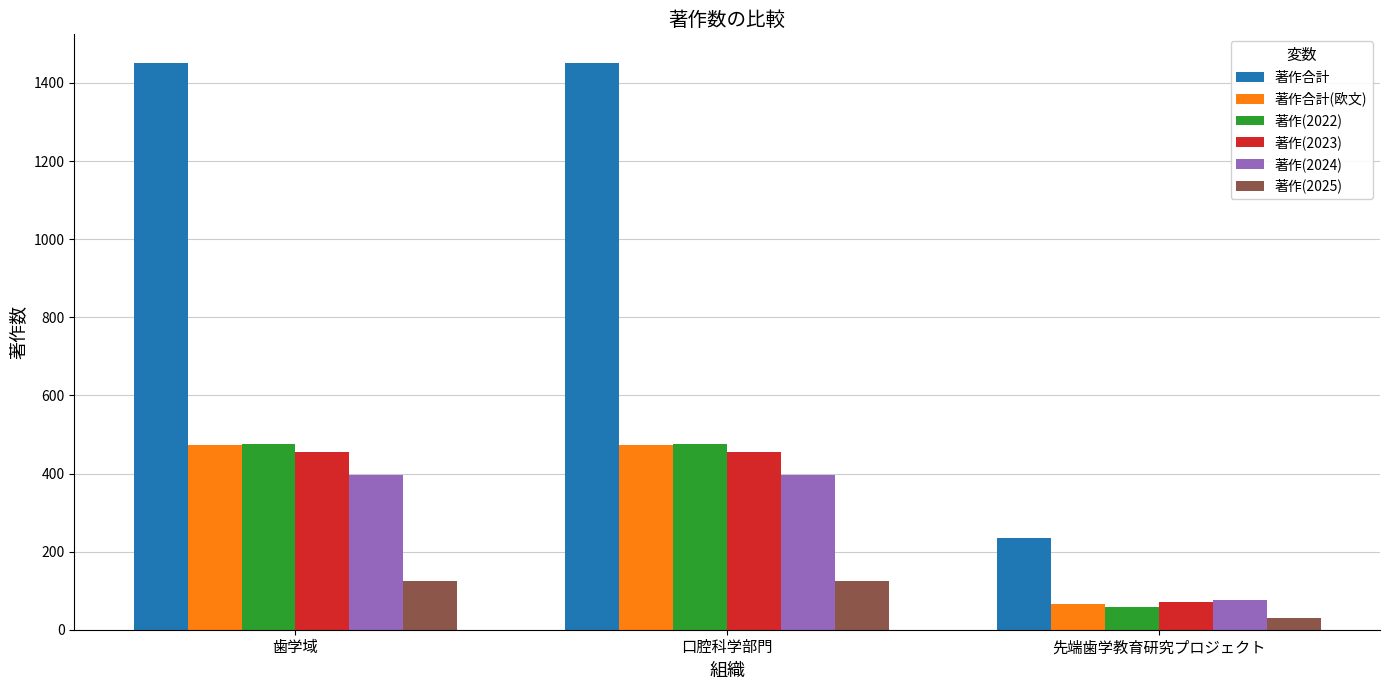

Does the chart contain any negative values?

No